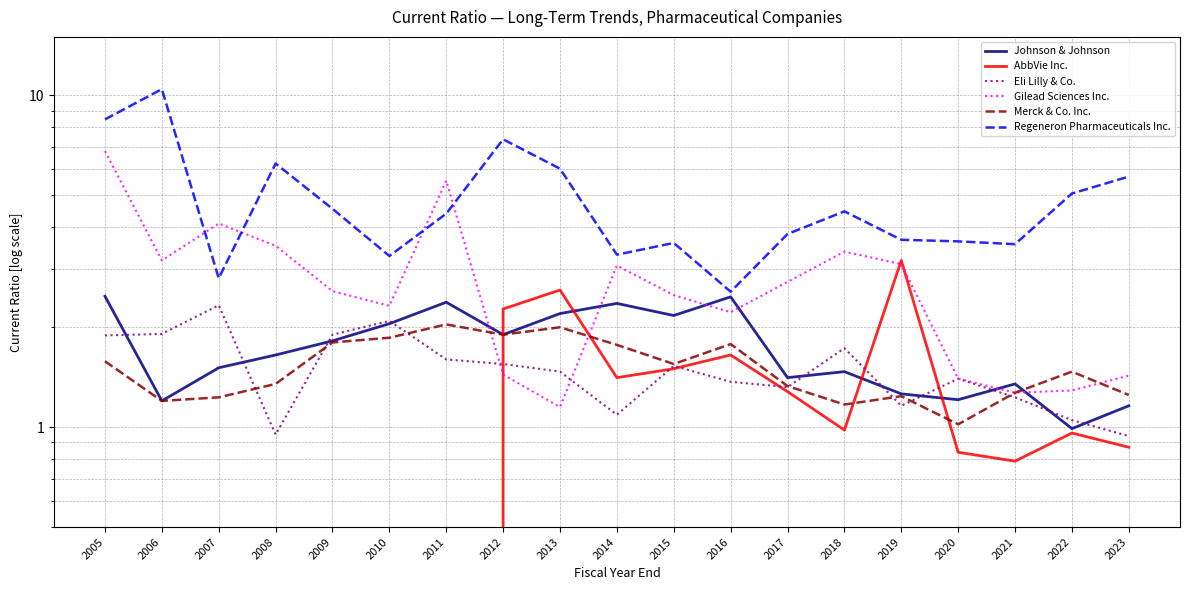

At how many categories does at least one series exceed 2?

19